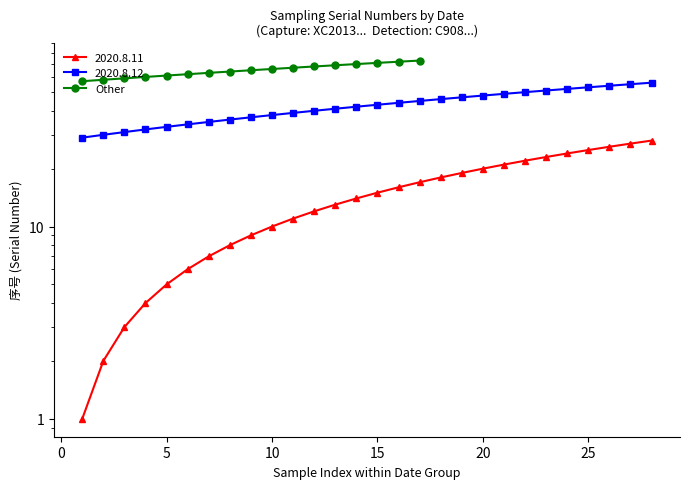

True or false: the data has more than 1 interior local peaks.

False